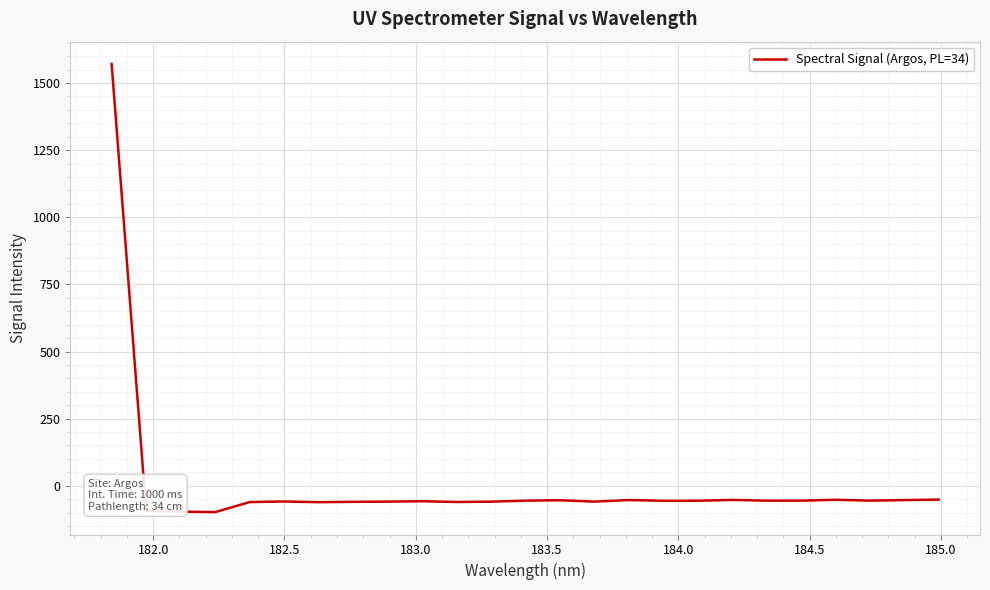

What is the maximum value shown in the chart?

1570.7